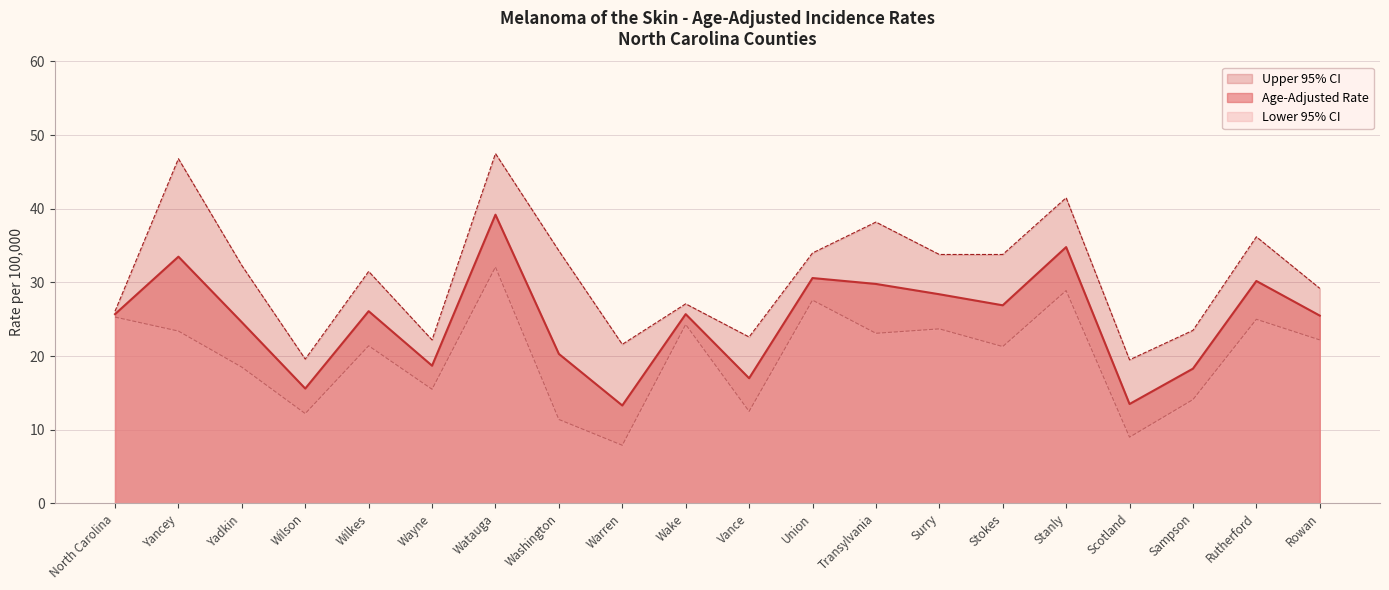

What is the total value across all series at Watauga?

118.8